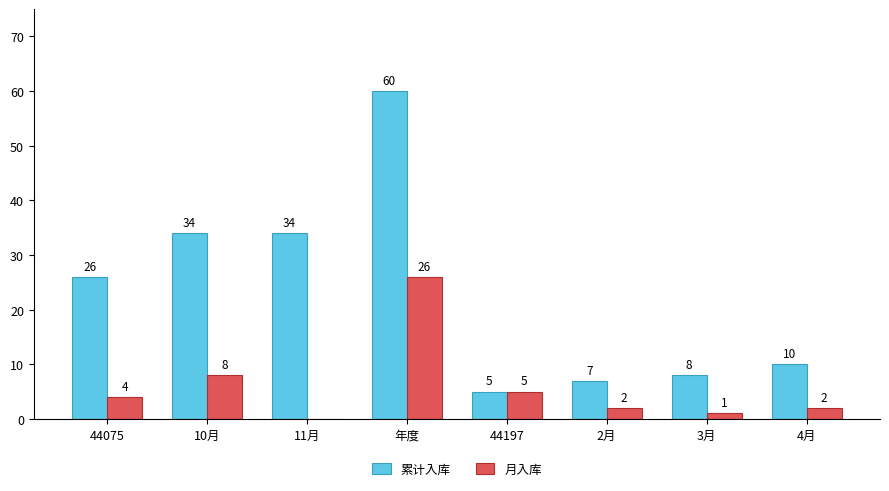

At which label does 月入库 reach its peak?

年度